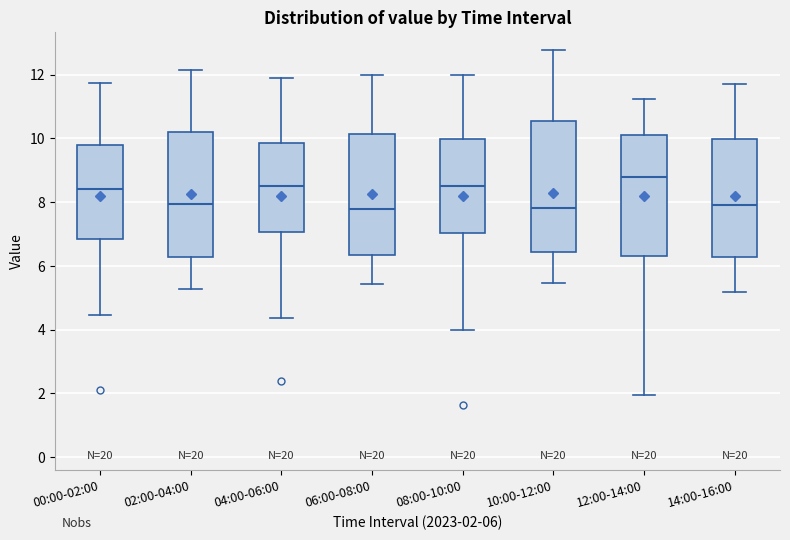

Which box's median line is the highest?

12:00-14:00